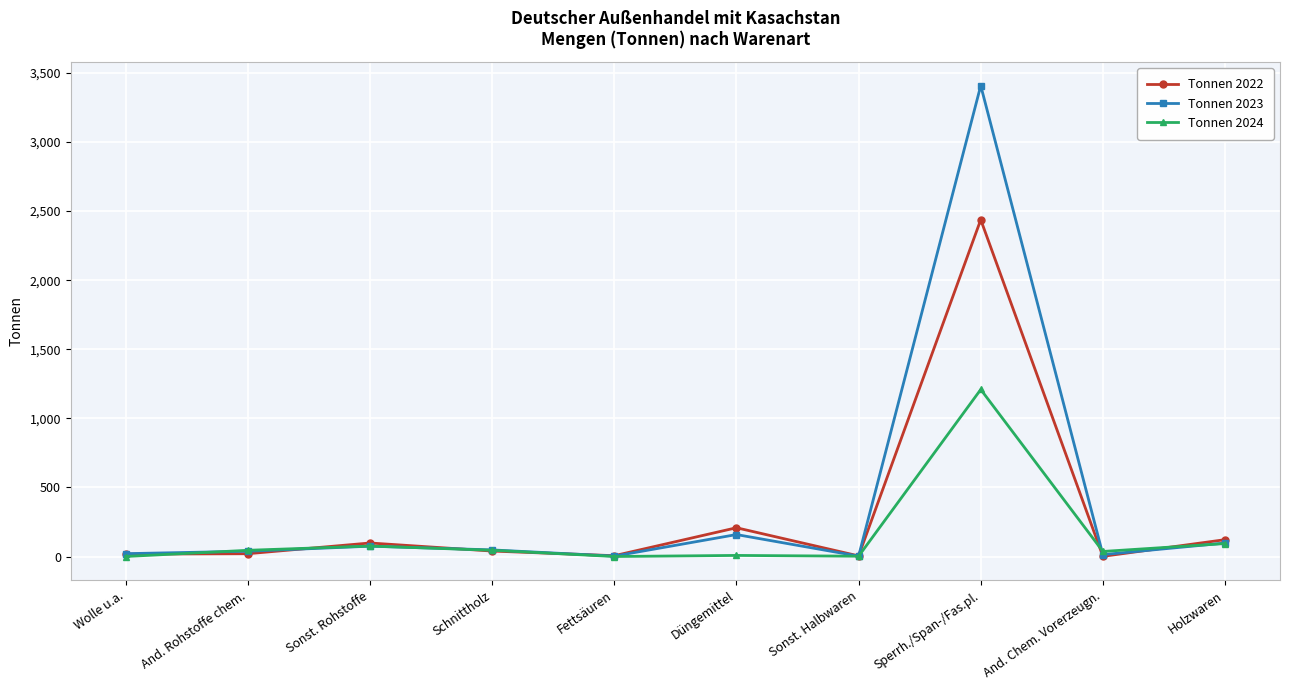

What position from the left is Schnittholz?

4